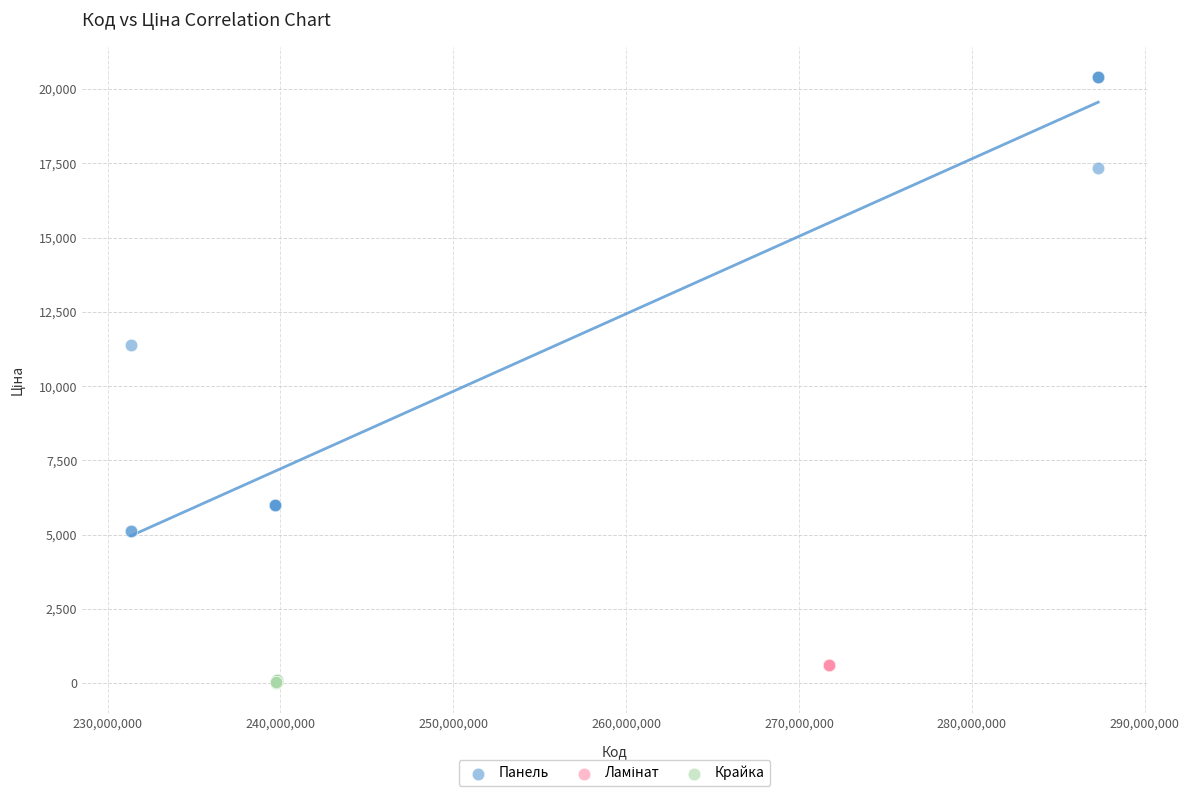

Which series reaches the minimum Y coordinate?

Крайка